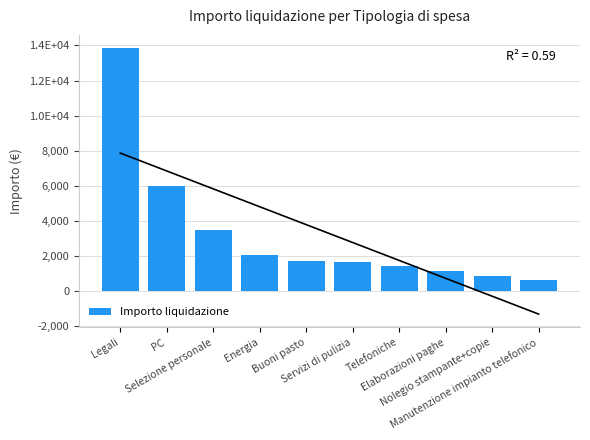

Count the number of categories in the chart.

10